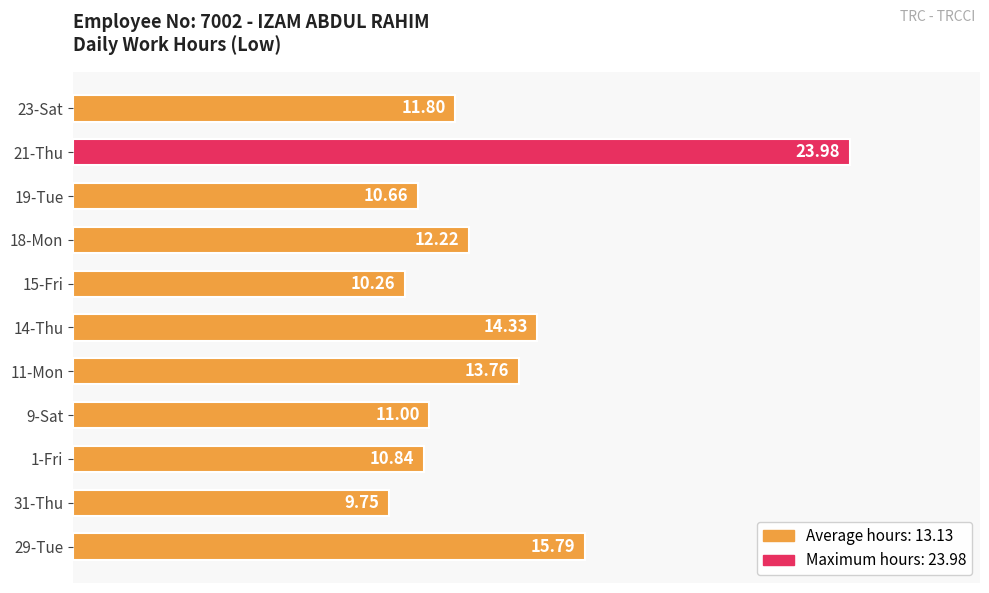

How many data points does each series have?

11